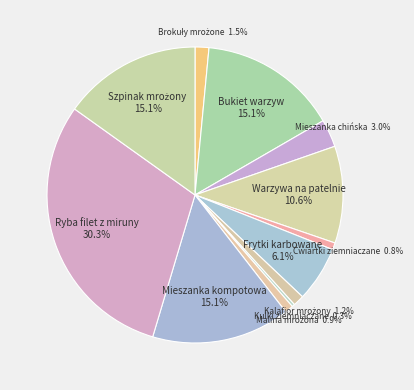

Does any single category account for the majority?

No